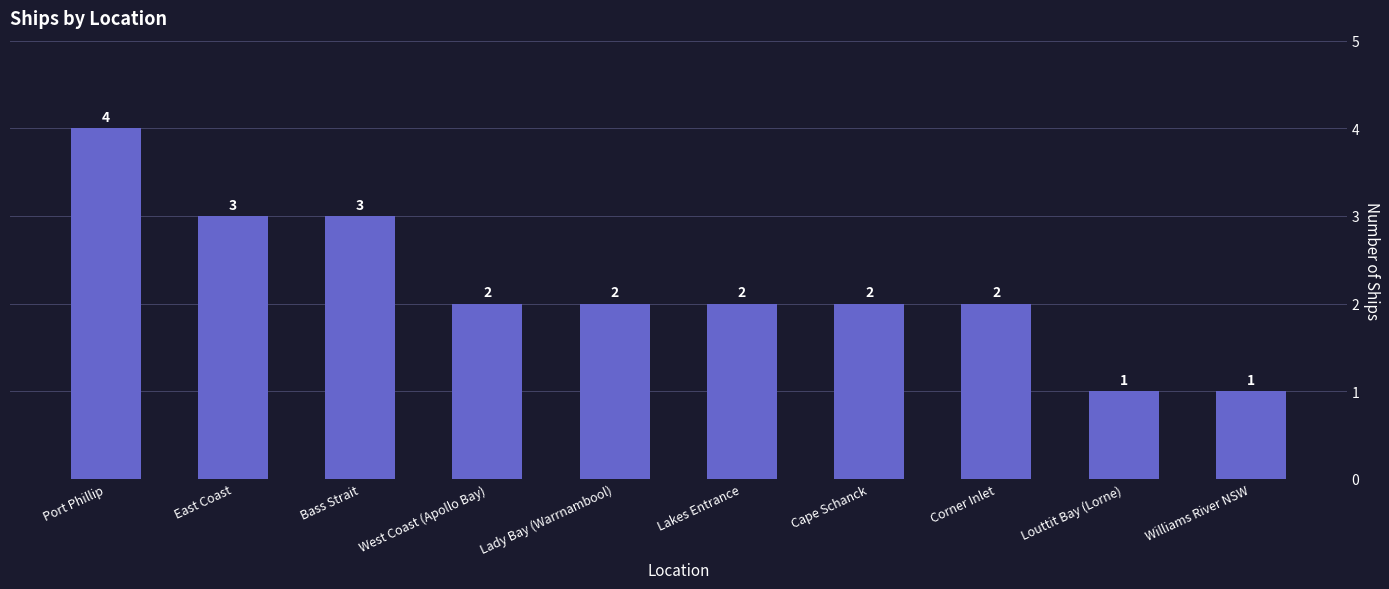

Reading left to right, extract all data points from this chart.

Port Phillip=4	East Coast=3	Bass Strait=3	West Coast (Apollo Bay)=2	Lady Bay (Warrnambool)=2	Lakes Entrance=2	Cape Schanck=2	Corner Inlet=2	Louttit Bay (Lorne)=1	Williams River NSW=1